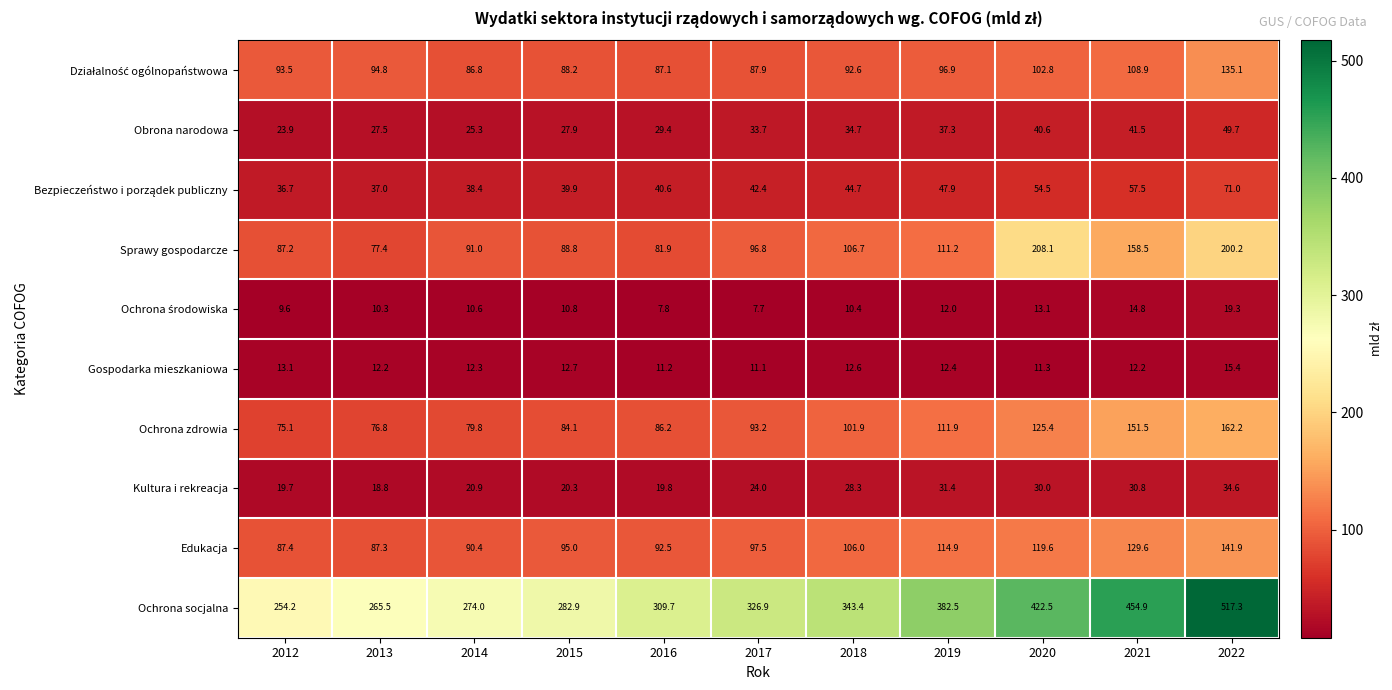

How many distinct data groups are displayed?

10